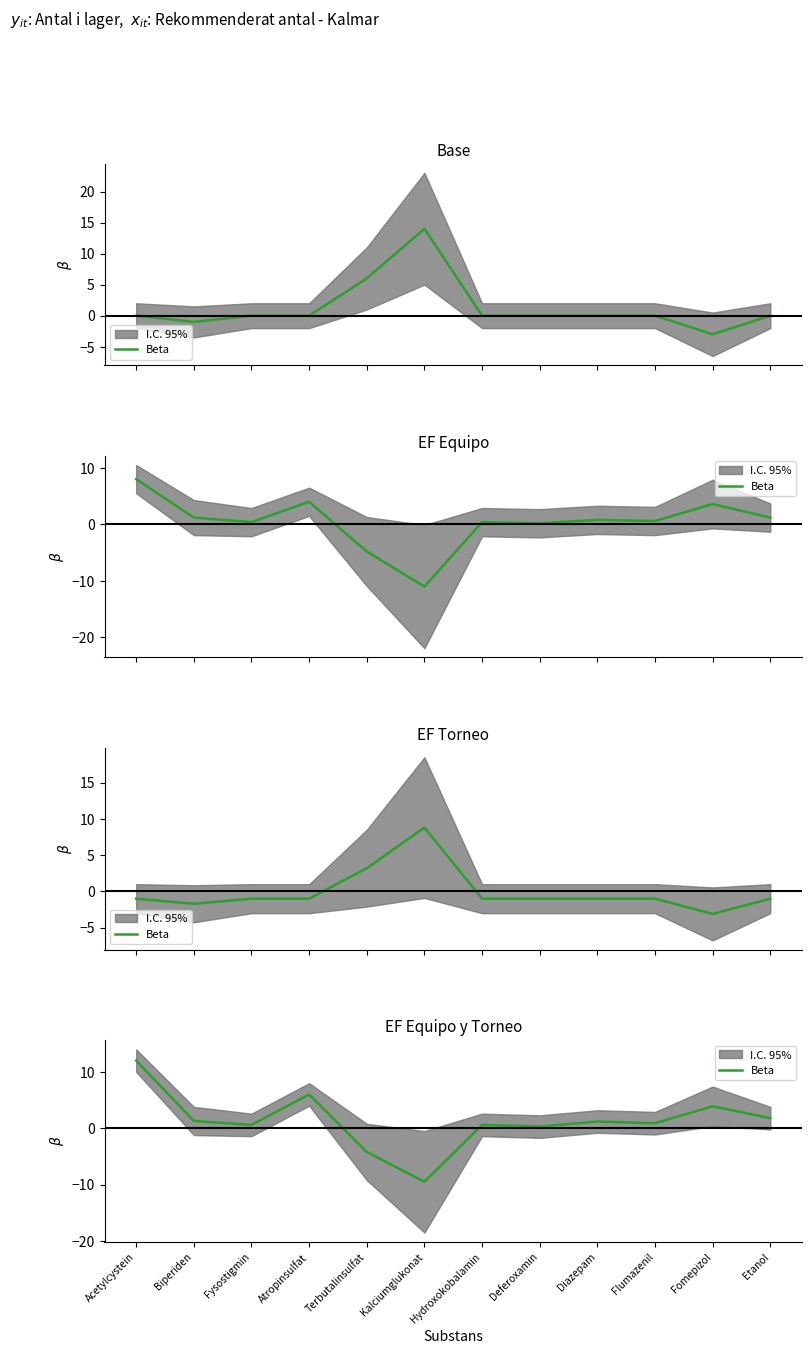

Does the chart display data point markers on the line(s)?

No